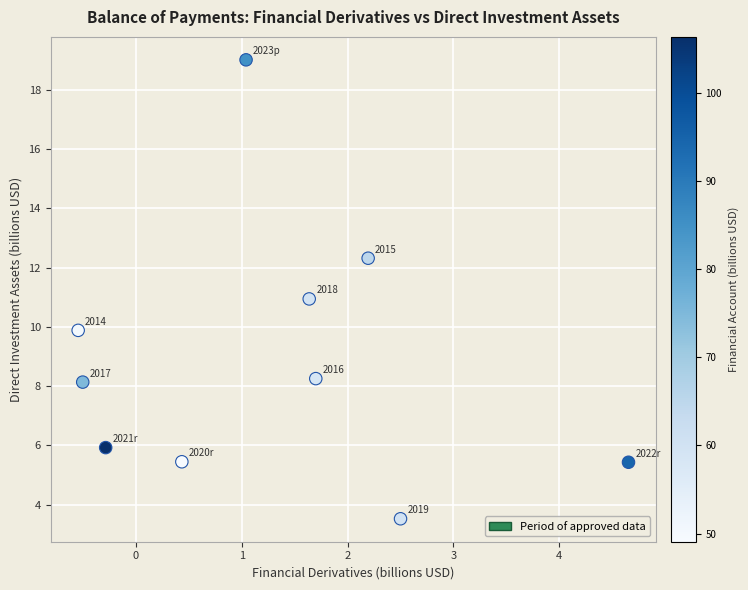

What Y value in the scatter plot is closest to 11?

10.9